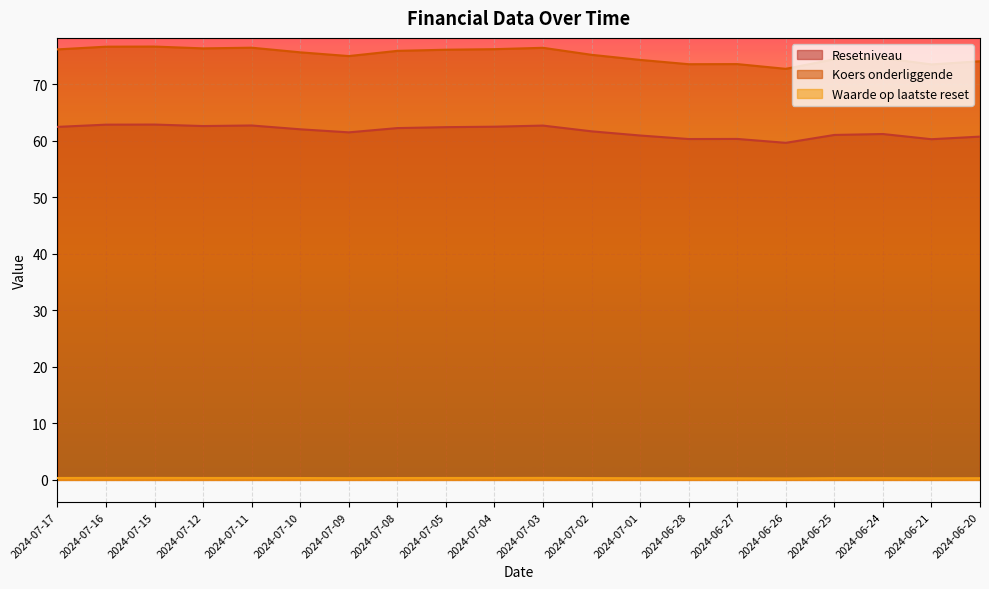

True or false: Resetniveau has a value of 60.3 at 2024-06-28.

True